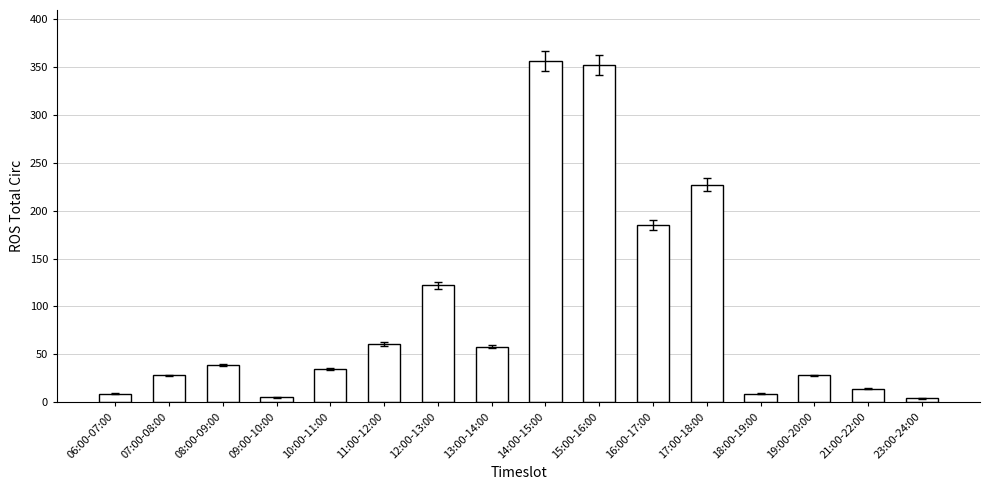

The chart shows a value of 35 at 10:00-11:00. True or false?

True